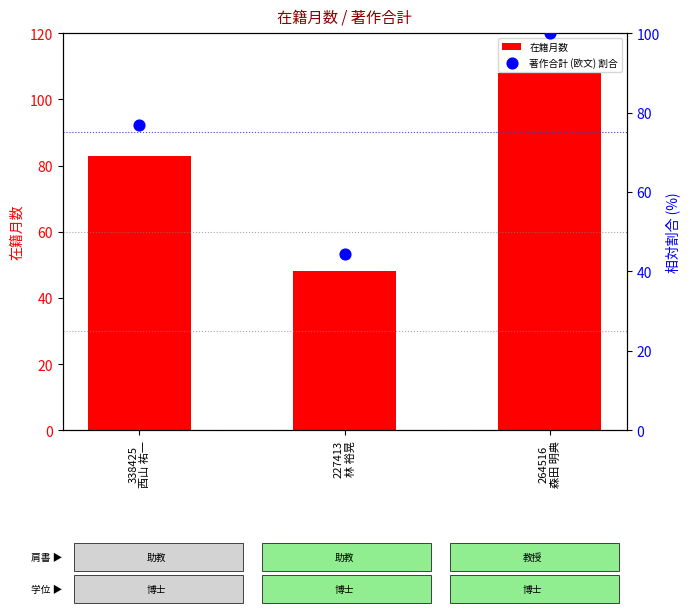

Which series has the largest total across all categories?

在籍月数